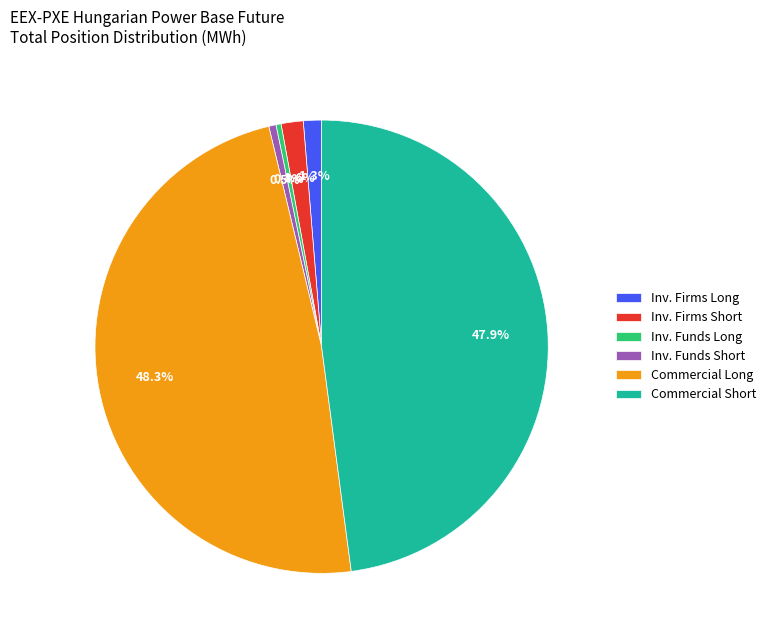

Between Inv. Firms Short and Inv. Funds Long, which is larger?

Inv. Firms Short